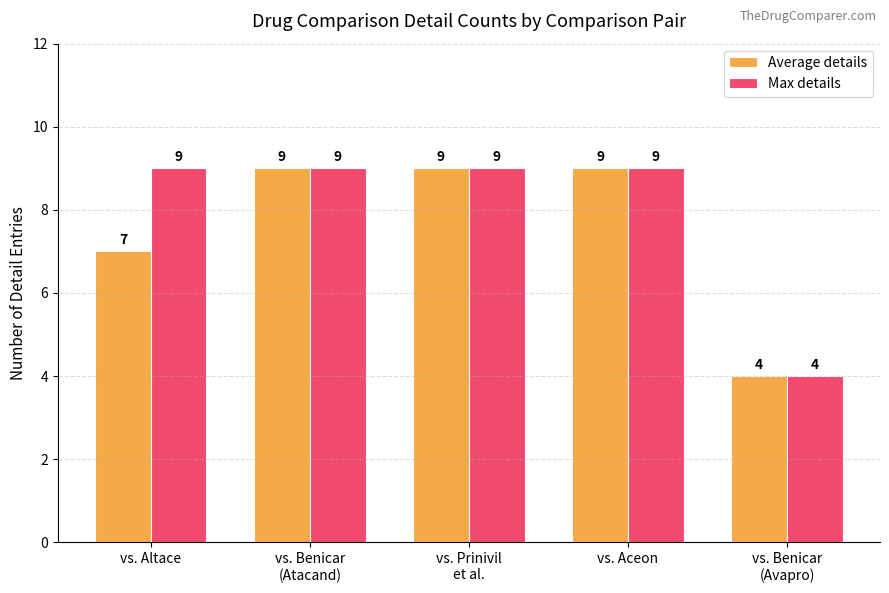

How many groups of bars are there?

5